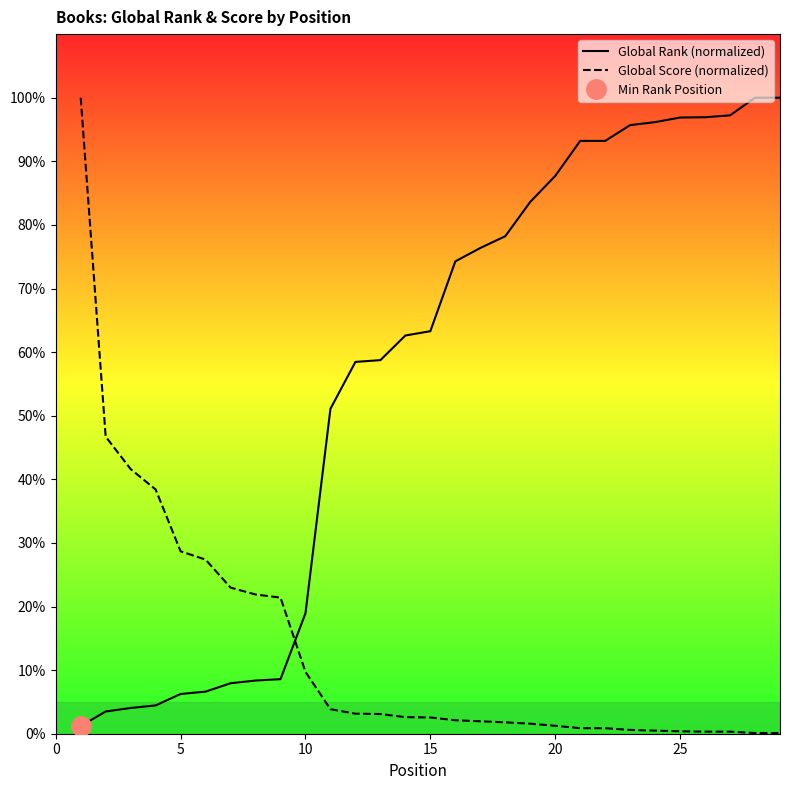

Rank the series by their average value, from lowest to highest.

Global Score (normalized), Global Rank (normalized)